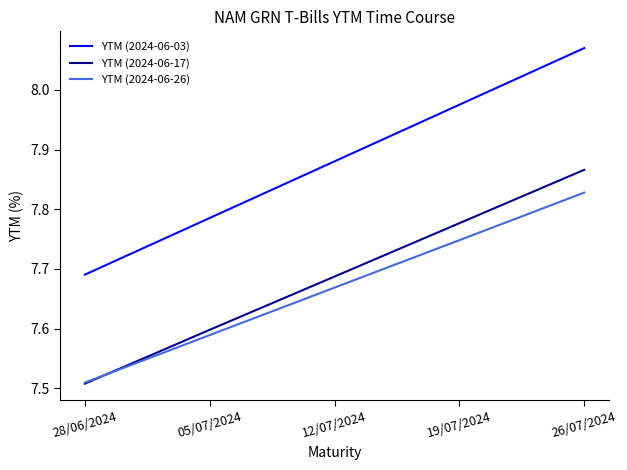

True or false: YTM (2024-06-03) has more than 1 interior local peaks.

False